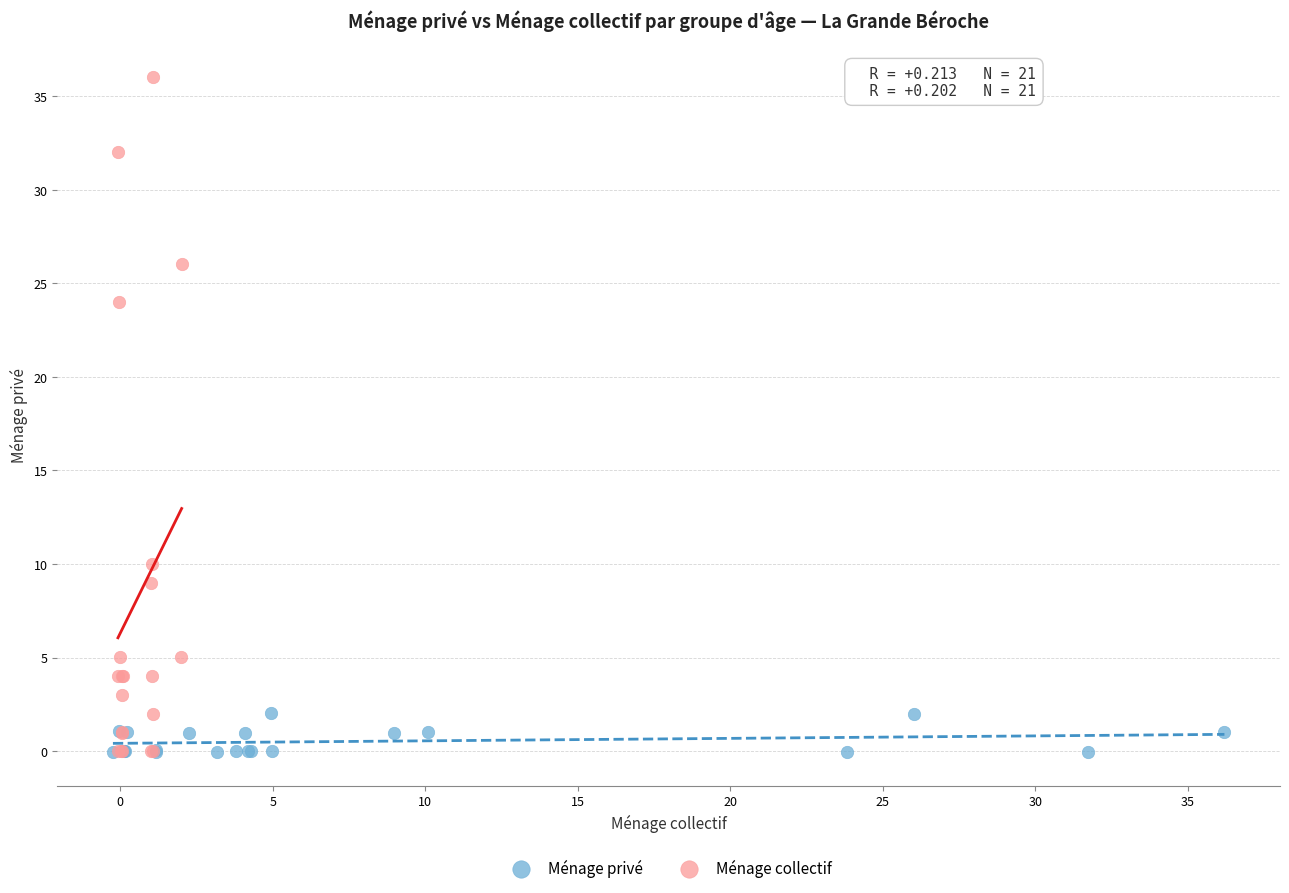

Which series has the largest Y range (max minus min)?

Ménage collectif